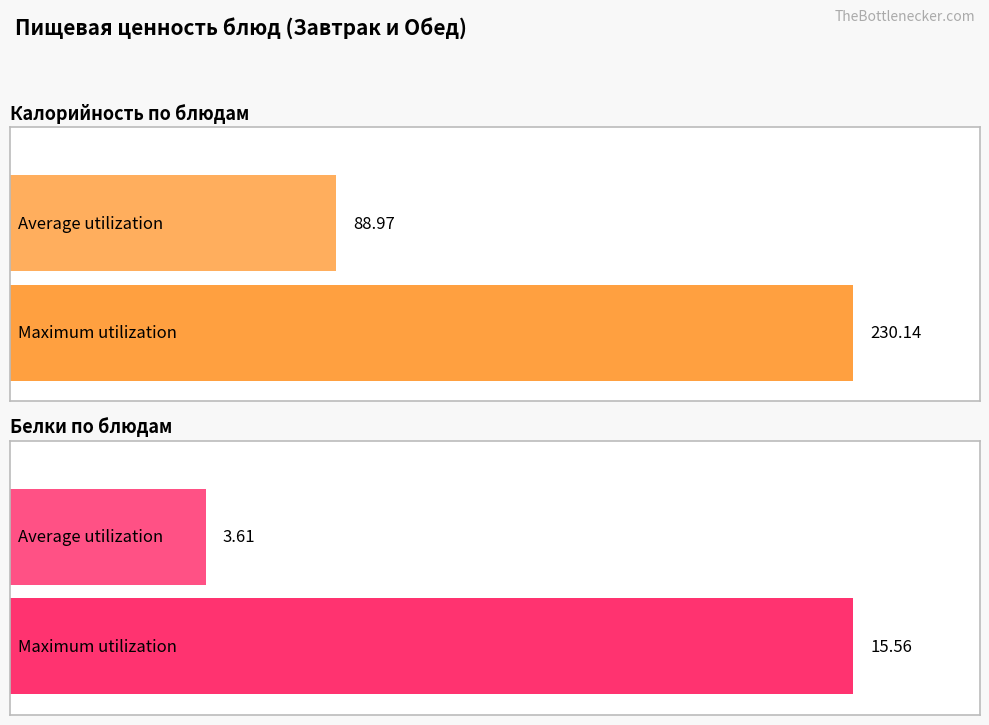

The value of Белки at Расольник Ленинградский is 1.0. True or false?

False